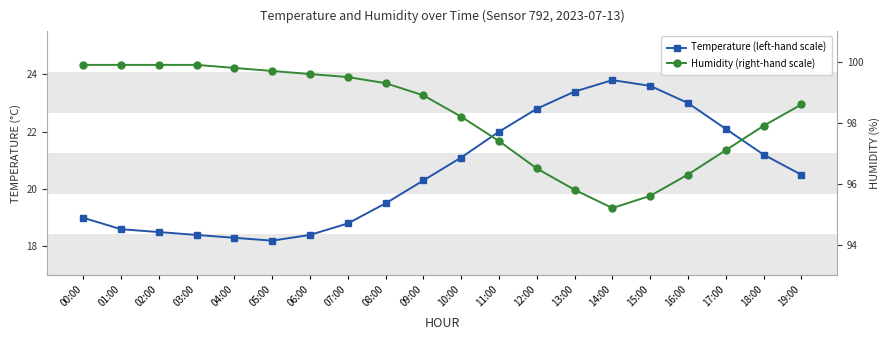

Is the value of Temperature (left-hand scale) at 11:00 greater than the value of Humidity (right-hand scale) at 05:00?

No